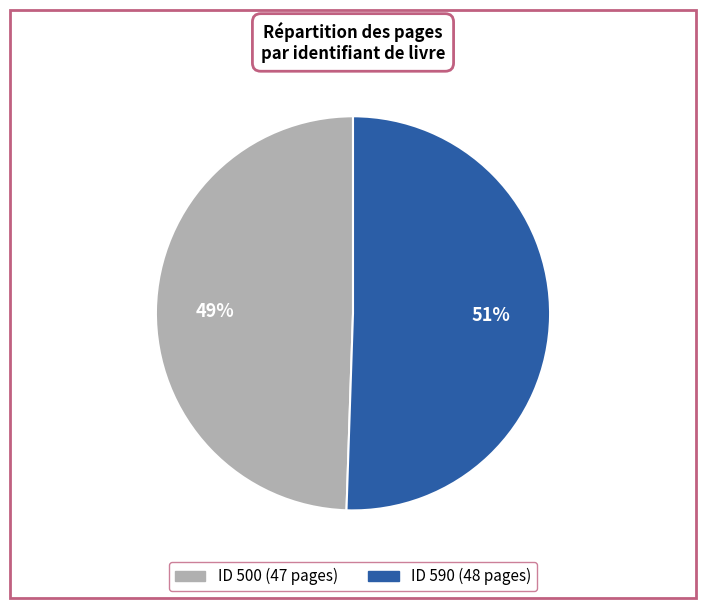

To the nearest percent, what is the average slice percentage?

50%